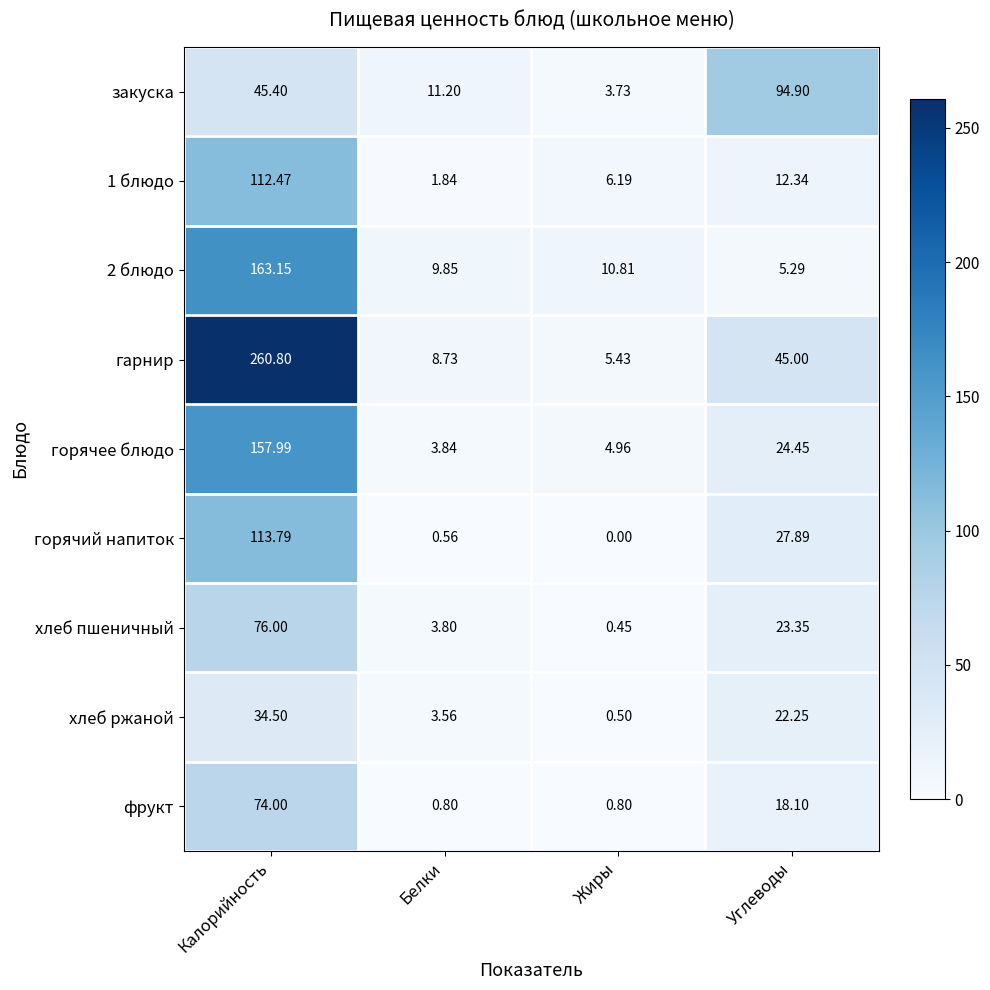

Which series has the largest range (max minus min)?

гарнир